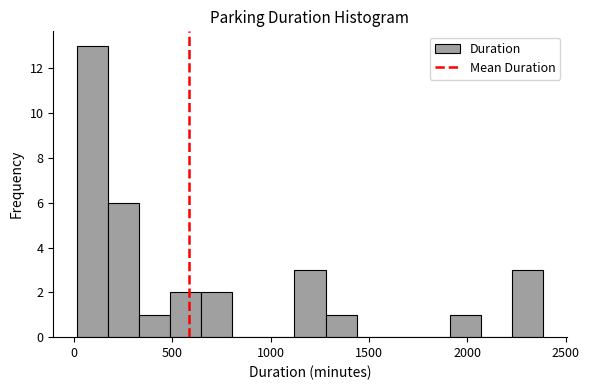

Around what value on the x-axis is the tallest bar? Give the approximate position of its centre, as read against the axis.

100